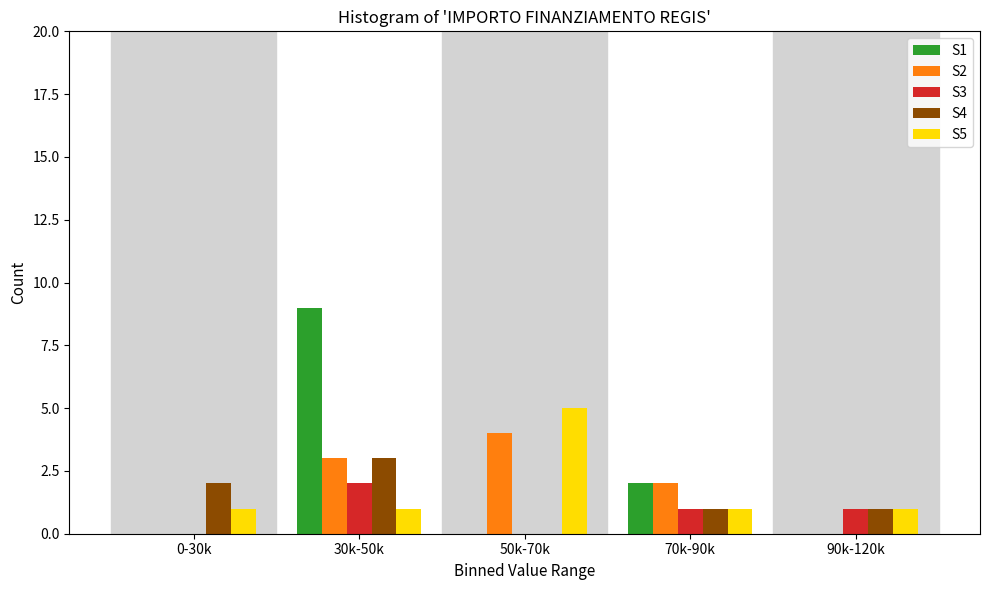

Reading left to right, what are all the values shown in this chart?

S1: 0-30k=0	30k-50k=9	50k-70k=0	70k-90k=2	90k-120k=0
S2: 0-30k=0	30k-50k=3	50k-70k=4	70k-90k=2	90k-120k=0
S3: 0-30k=0	30k-50k=2	50k-70k=0	70k-90k=1	90k-120k=1
S4: 0-30k=2	30k-50k=3	50k-70k=0	70k-90k=1	90k-120k=1
S5: 0-30k=1	30k-50k=1	50k-70k=5	70k-90k=1	90k-120k=1